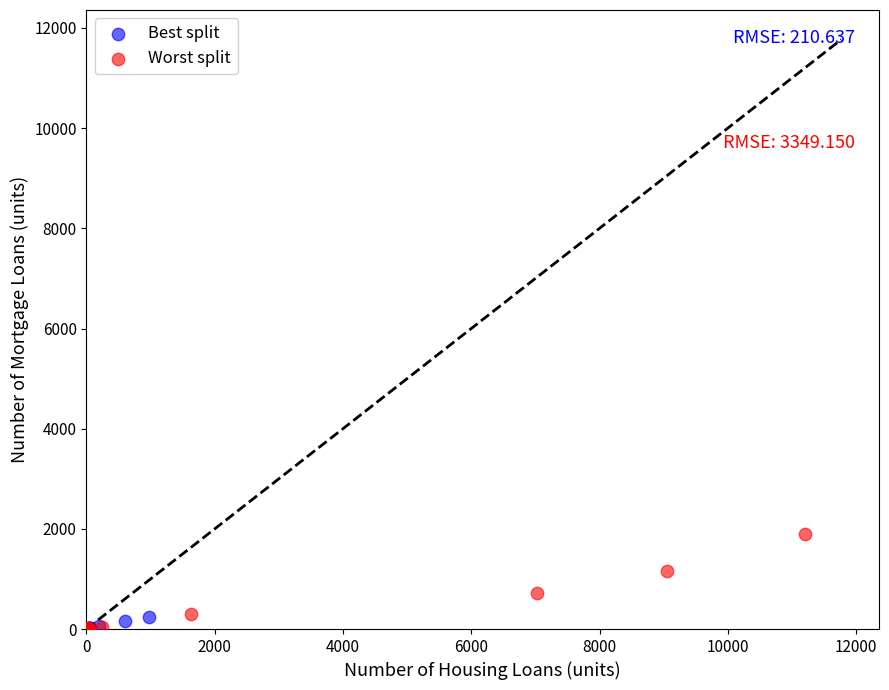

Which series reaches the maximum Y coordinate?

Worst split